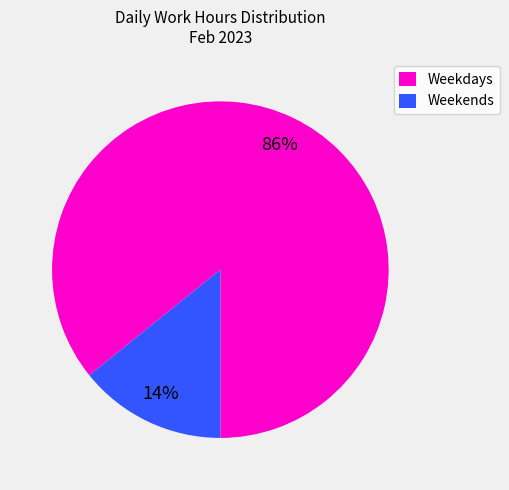

Combined, do Weekdays and Weekends account for over 50%?

Yes